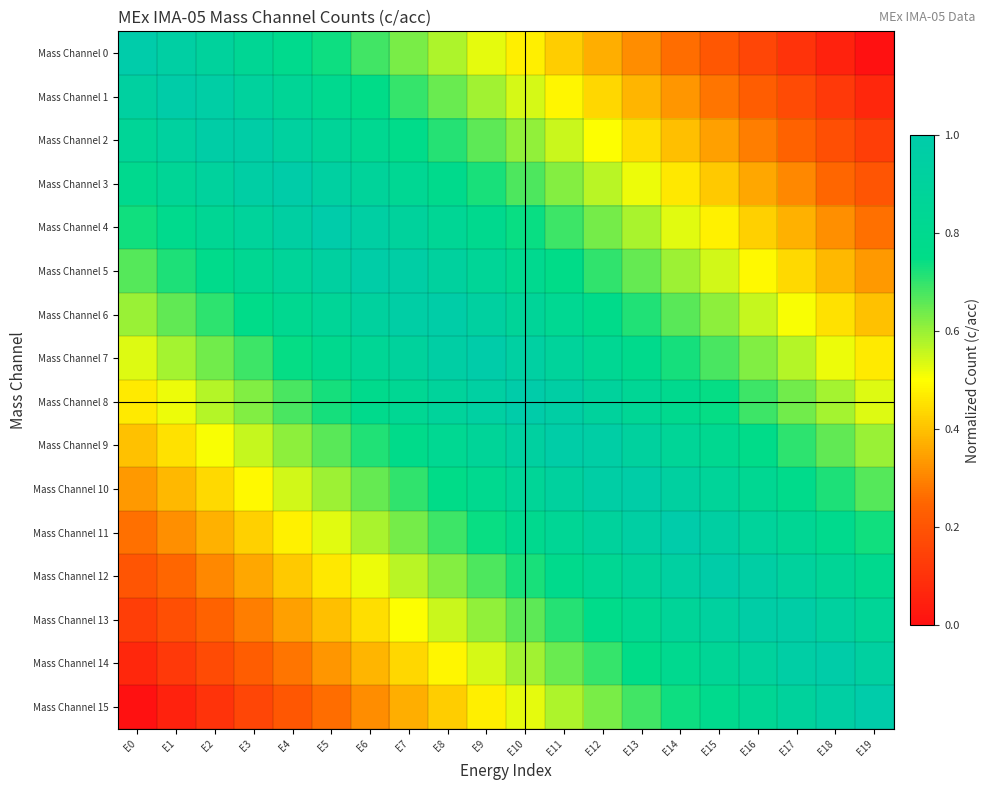

Which series has the largest range (max minus min)?

Mass Channel 0